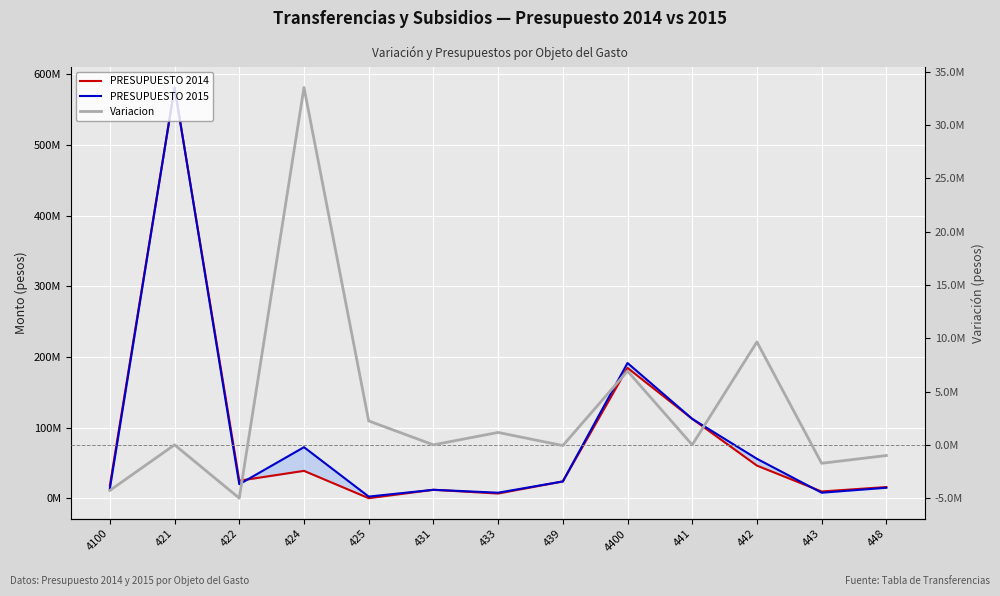

What is the difference between the highest and lowest values at 422?

30000000.0